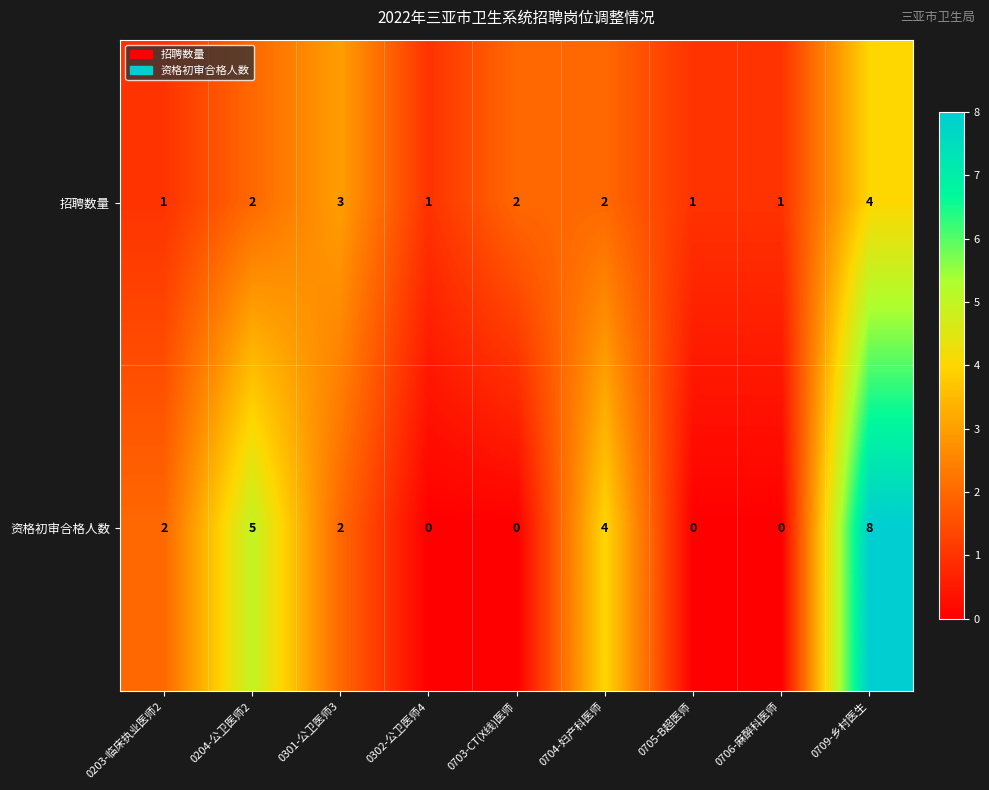

How many series are shown in this chart?

2